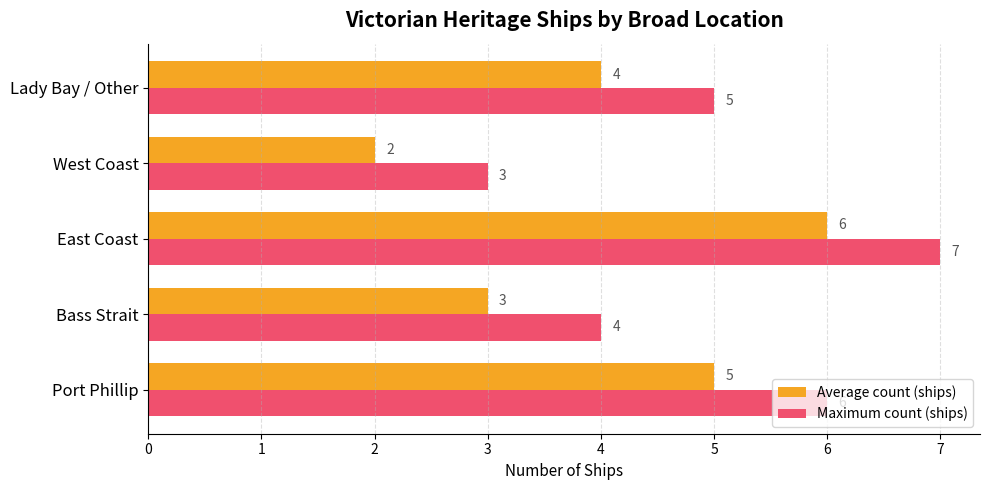

At which label does Maximum count (ships) reach its peak?

East Coast